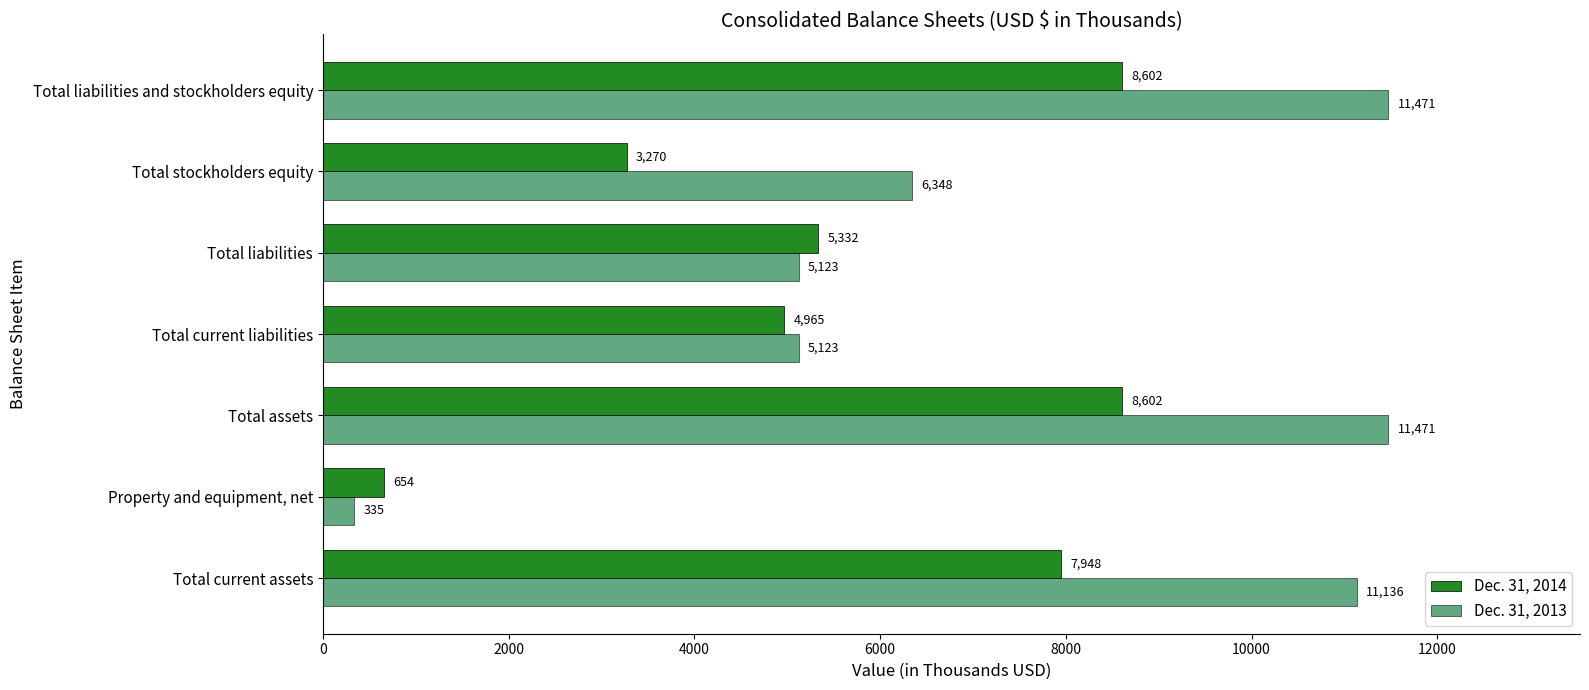

What is the difference between the highest and lowest values at Total liabilities and stockholders equity?

2869